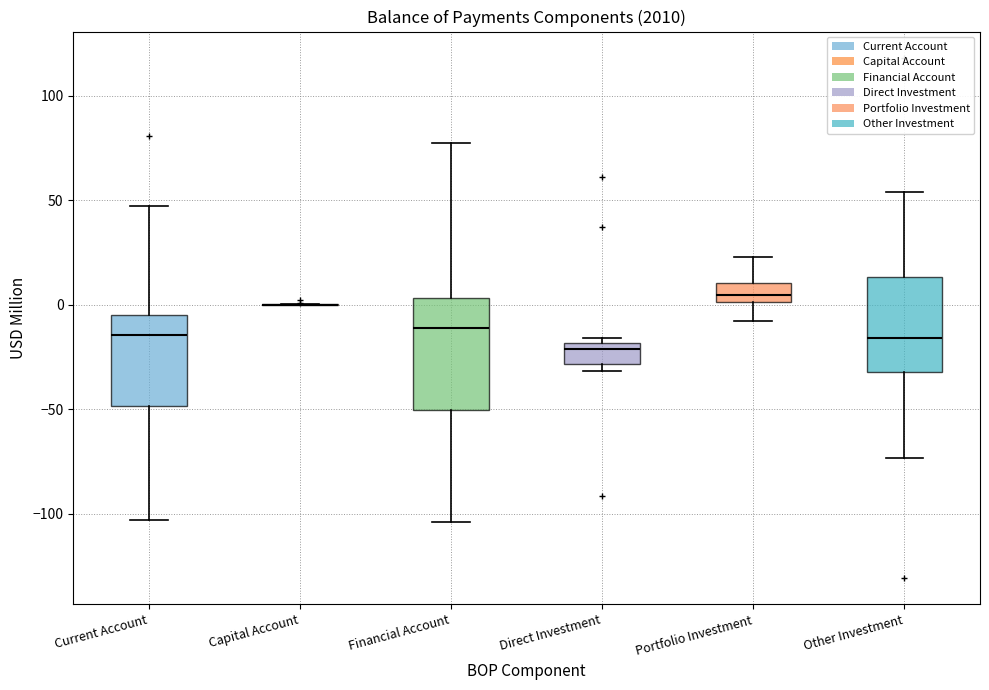

Reading left to right, read every box against the y-axis: the position of its median line, the range the box covers, and the ends of its whiskers. The values are not printed on the chart, so give them approximately, as read against the axis.

Current Account: median -15, box -50 to -5, whiskers -105 to 45
Capital Account: box collapsed to a line at 0, whiskers 0 to 0
Financial Account: median -10, box -50 to 5, whiskers -105 to 75
Direct Investment: median -20 (just below the box's upper edge), box -30 to -20, whiskers -30 (just below the box's lower edge) to -15
Portfolio Investment: median 5, box 0 to 10, whiskers -10 to 25
Other Investment: median -15, box -30 to 15, whiskers -75 to 55